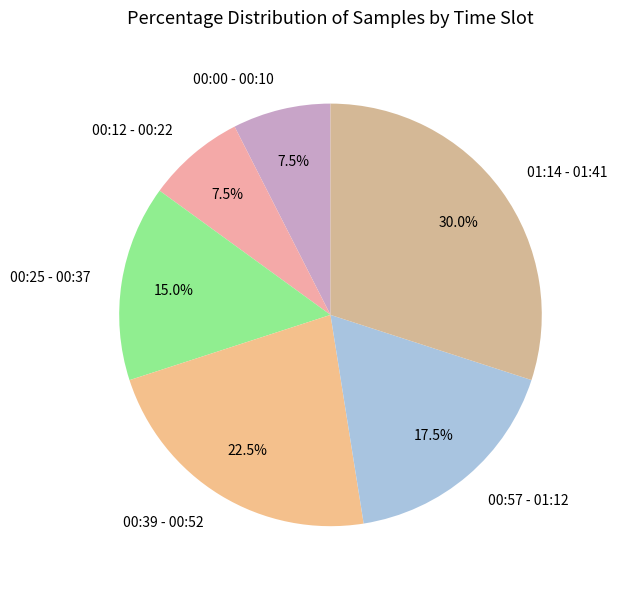

Which slice is the largest?

01:14 - 01:41